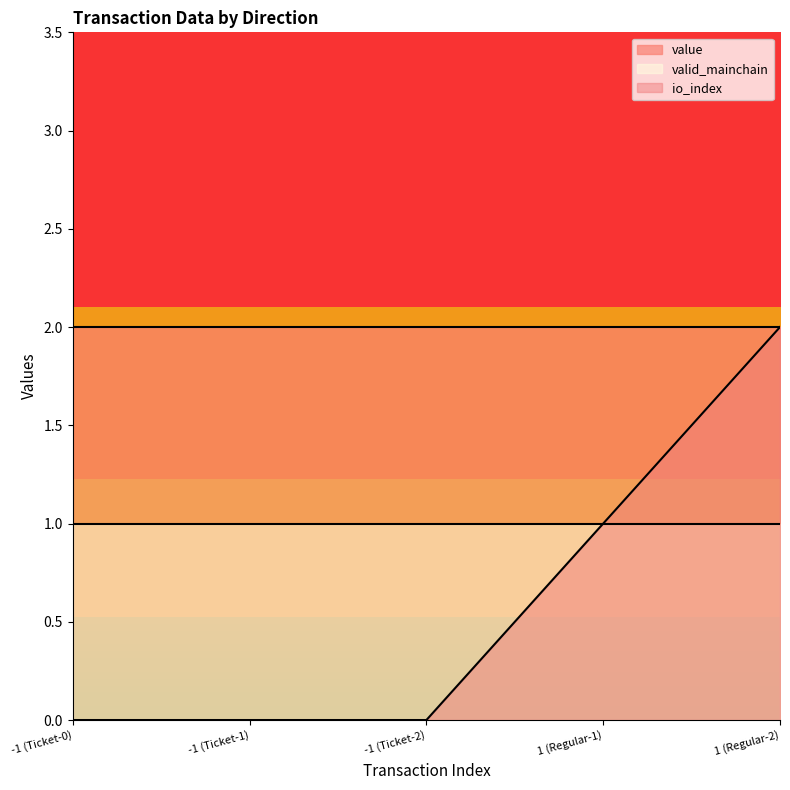

Count the number of categories in the chart.

5